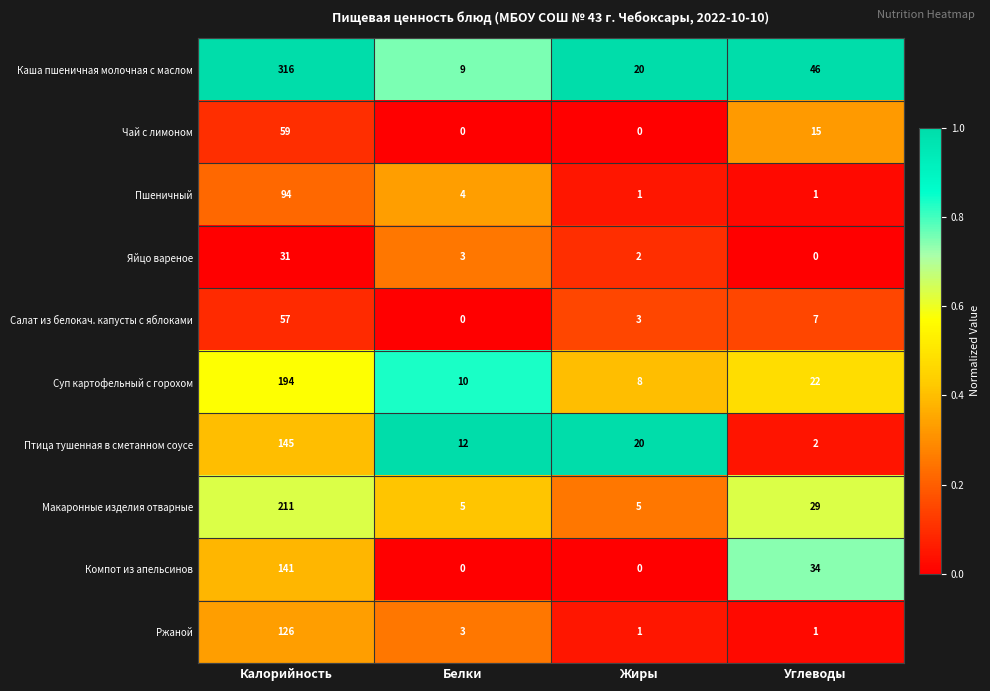

Where is Компот из апельсинов nearest to the value 70?

Углеводы